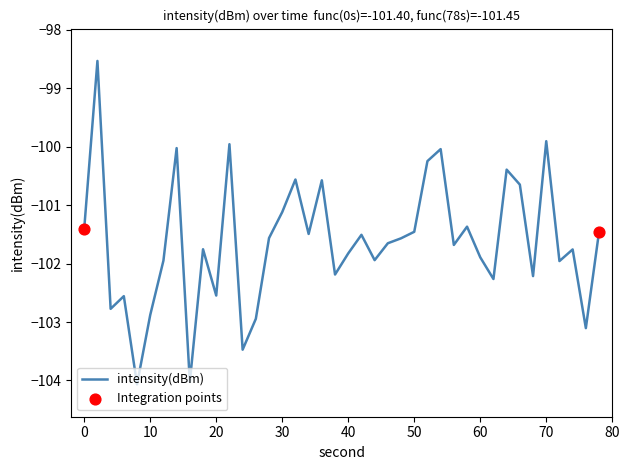

What is the smallest value displayed?

-104.1